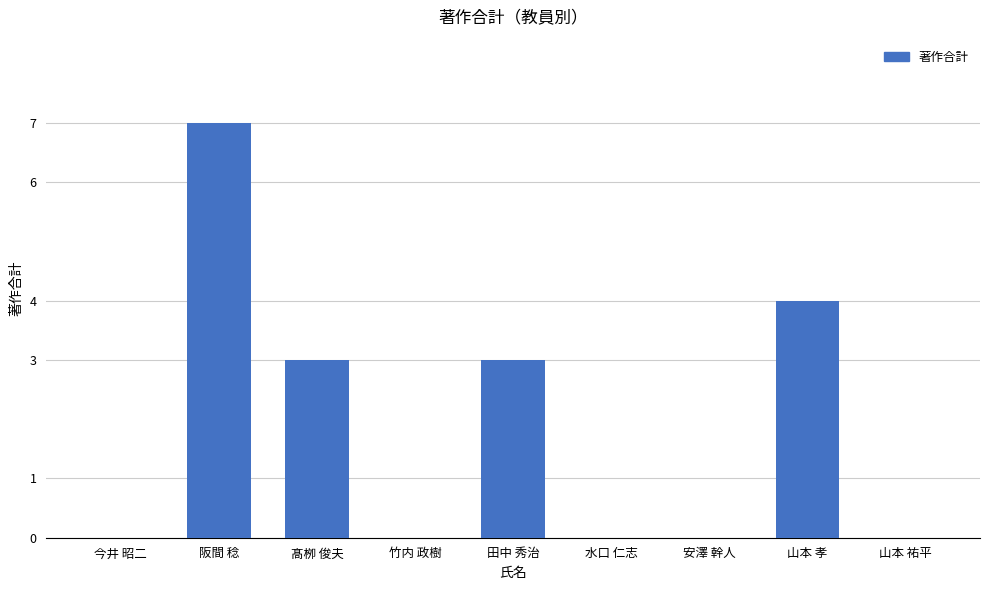

The value at 竹内 政樹 is -3. True or false?

False